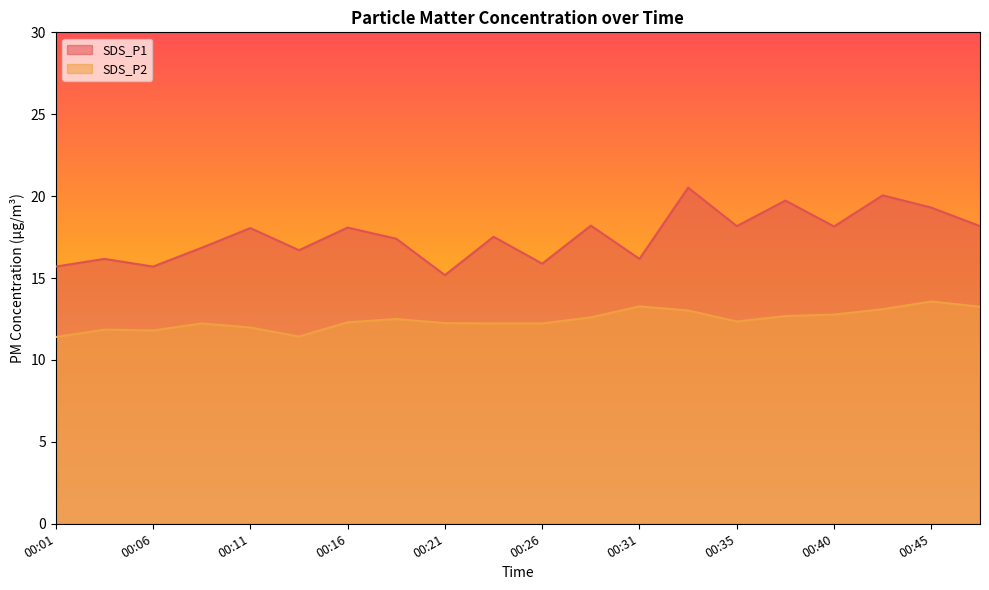

What is the total value across all series at 00:45?

32.9